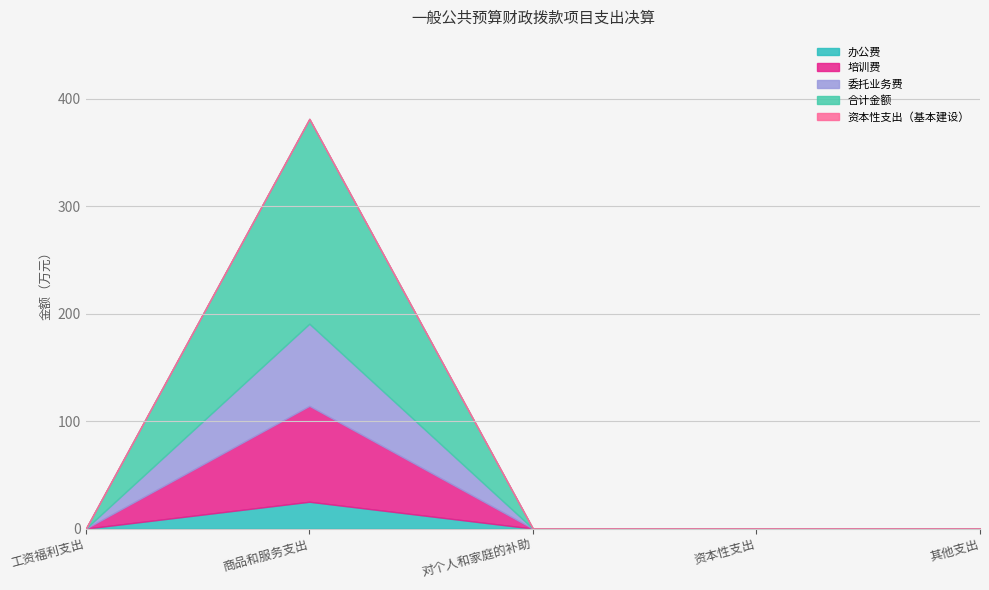

Reading left to right, list all the values displayed in this chart.

办公费: 0.0	25.0	0.0	0.0	0.0
培训费: 0.0	89.2	0.0	0.0	0.0
委托业务费: 0.0	76.4	0.0	0.0	0.0
合计金额: 0.0	190.7	0.0	0.0	0.0
资本性支出（基本建设）: 0.0	0.0	0.0	0.0	0.0